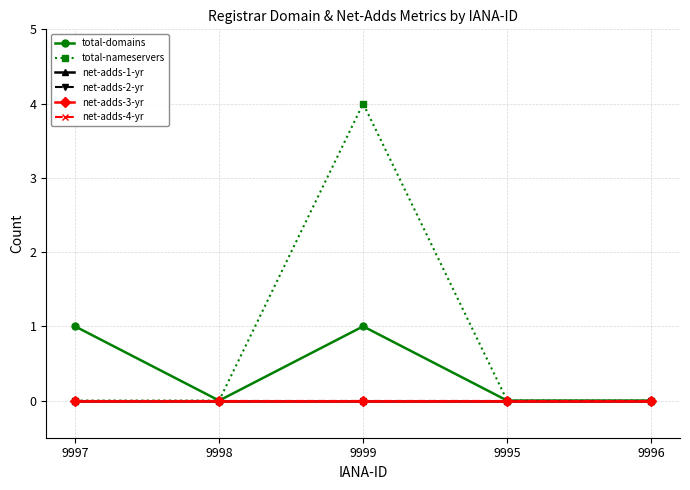

Is this an area chart (filled region under the line)?

No